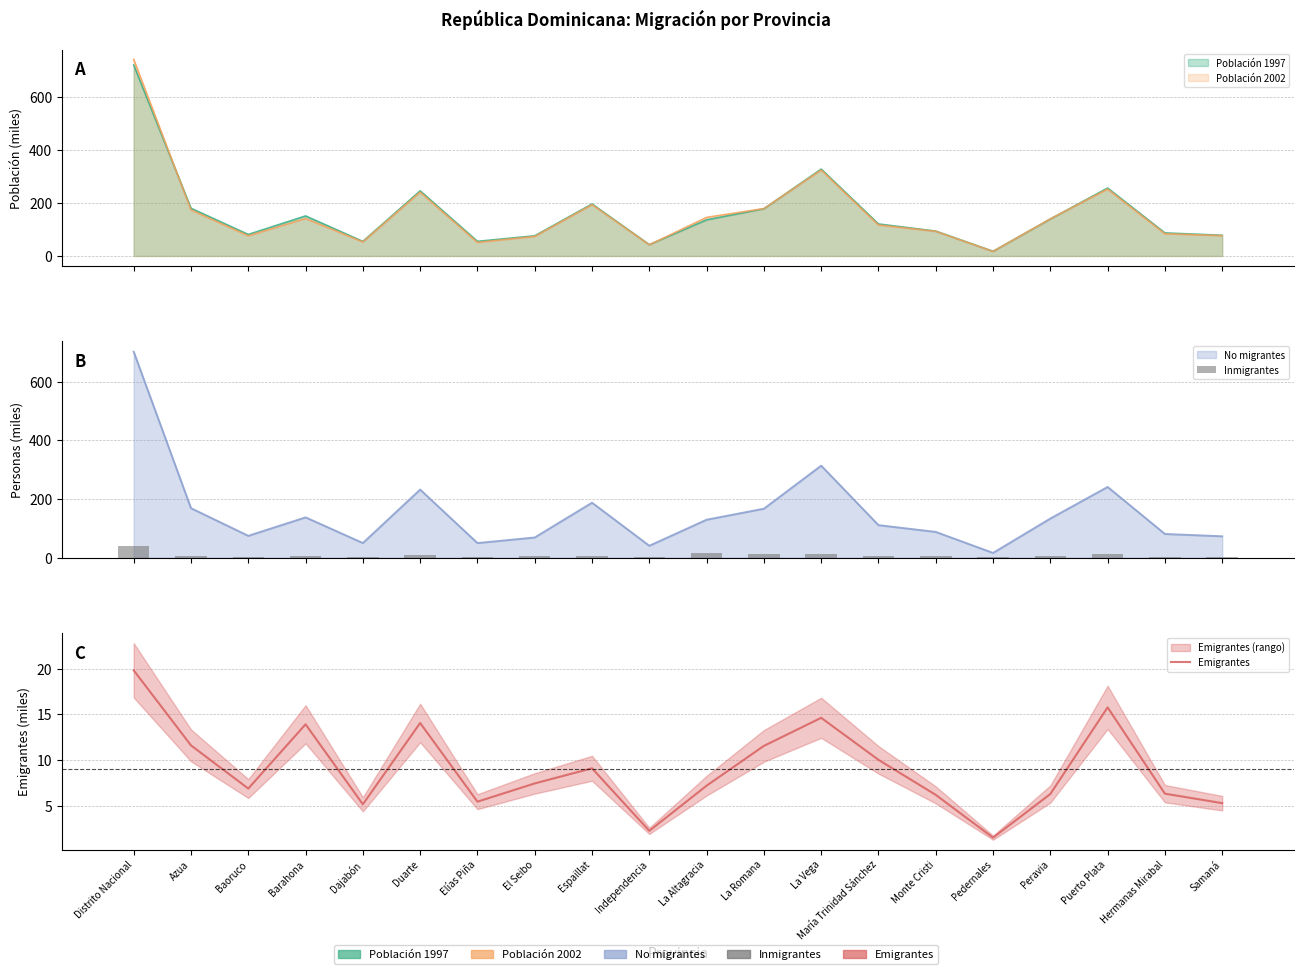

Is the value of Inmigrantes at Monte Cristi greater than the value of Emigrantes at Independencia?

Yes